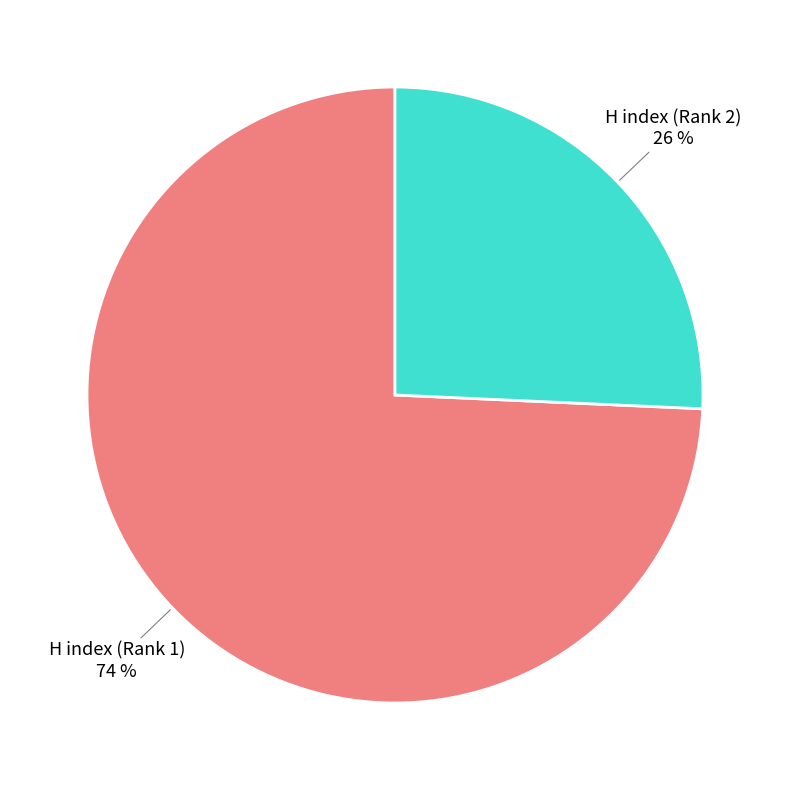

How many segments does this pie chart have?

2